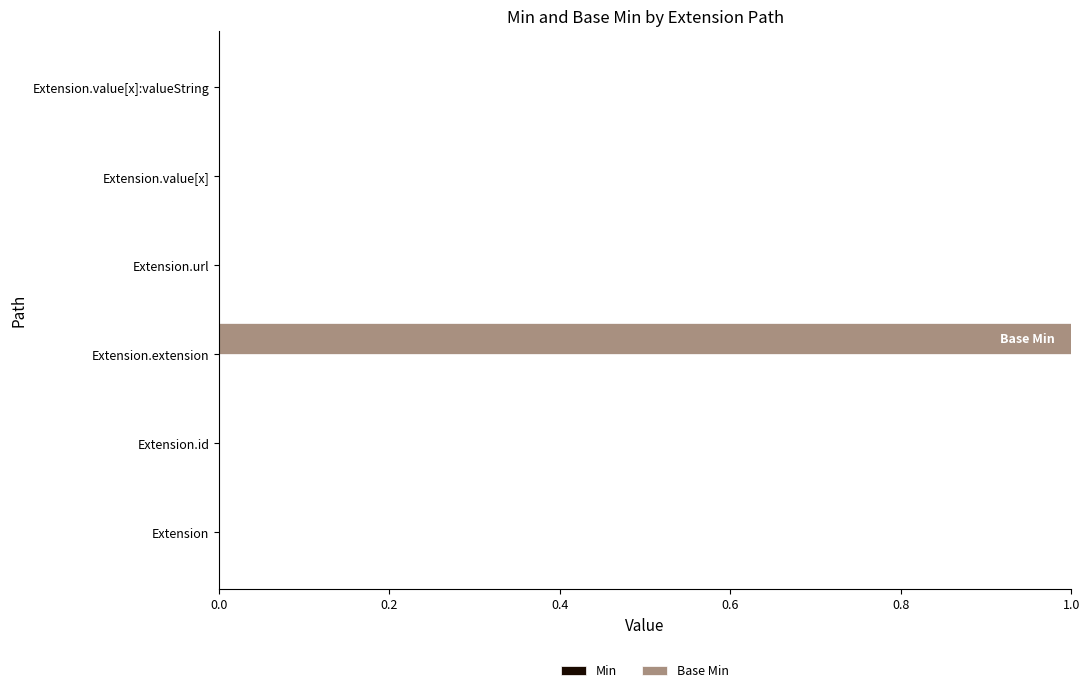

Between Extension.id and Extension.extension, which is larger?

Extension.extension